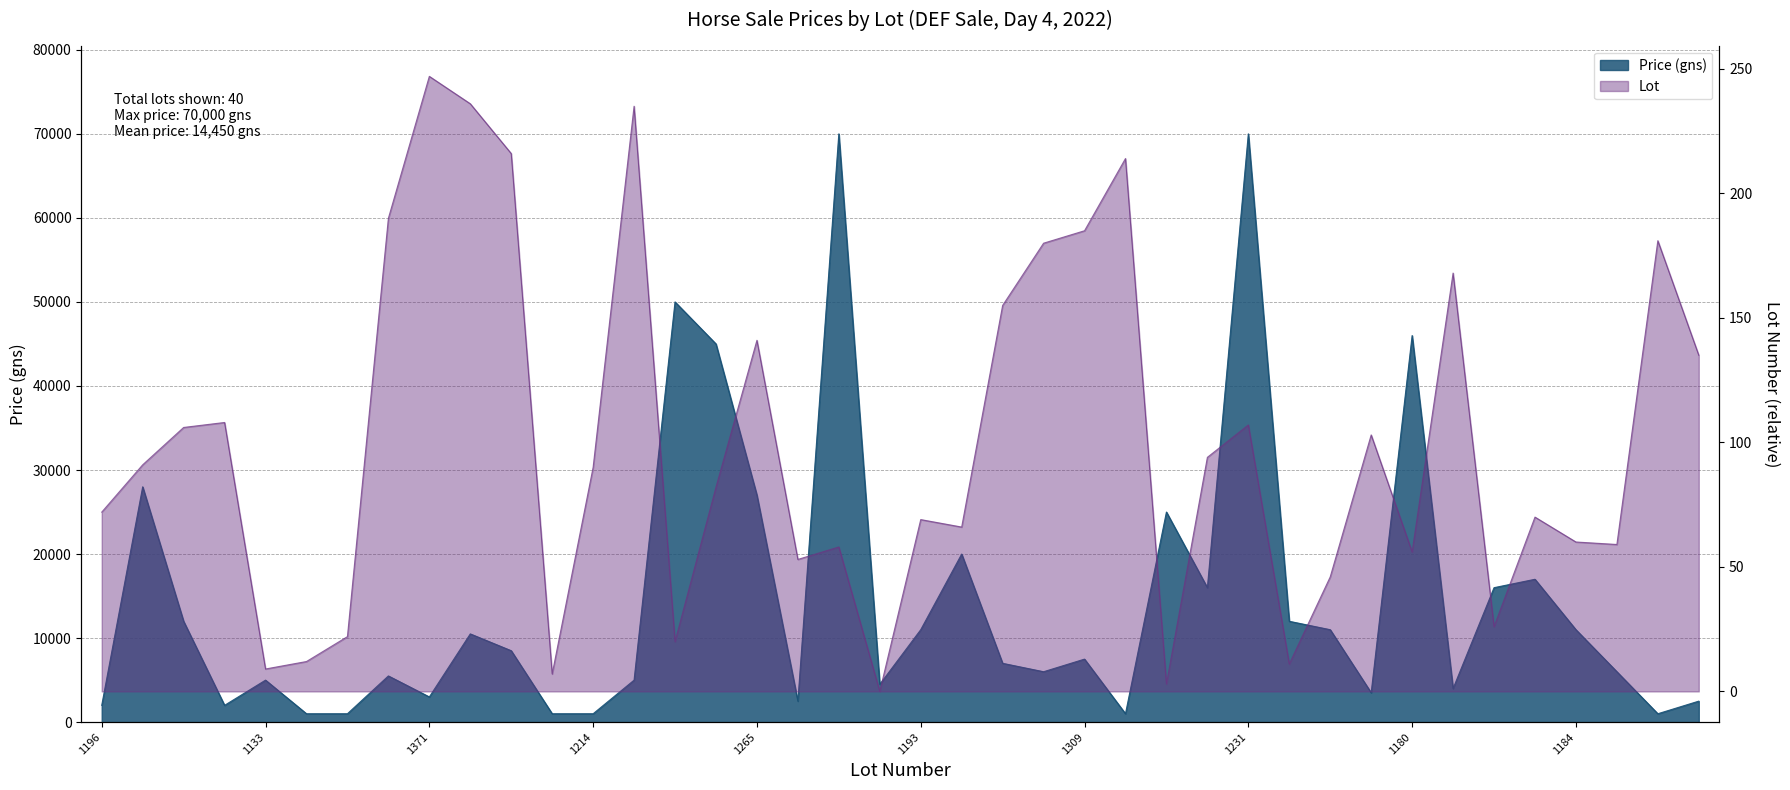

True or false: Lot and Price (gns) cross at least once.

False